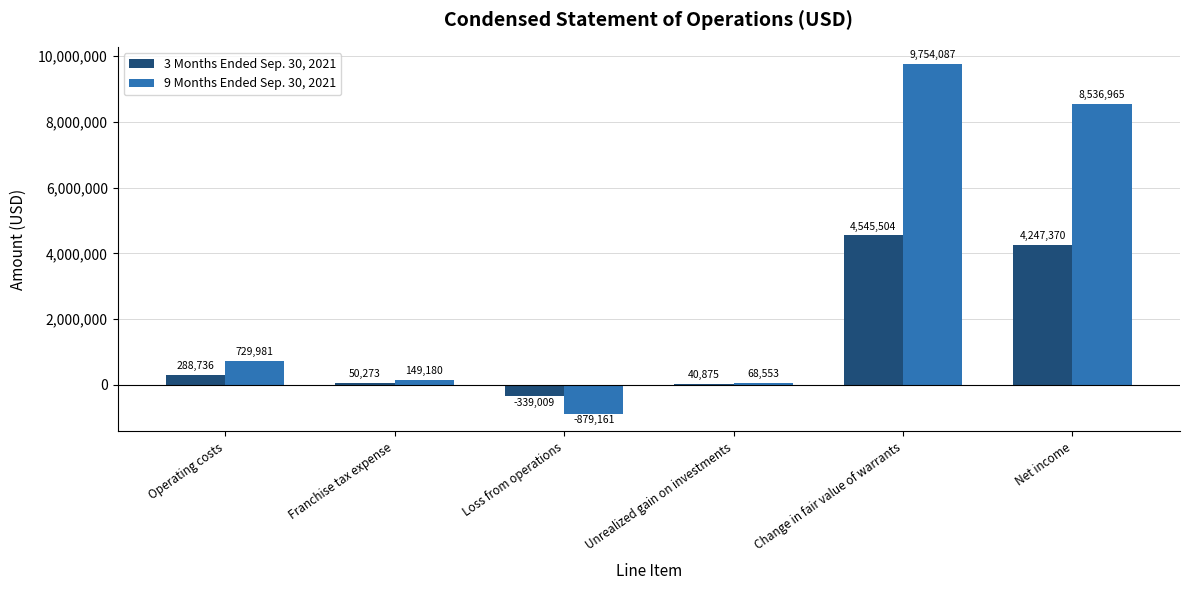

What is the sum of all 3 Months Ended Sep. 30, 2021 values?

8833749